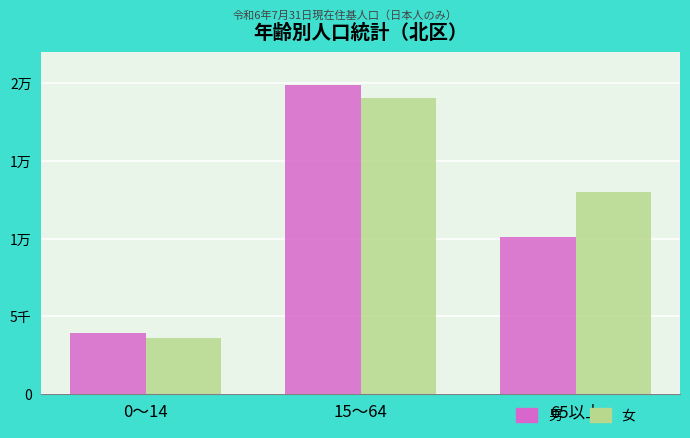

What is the difference between the highest and lowest values at 15～64?

798